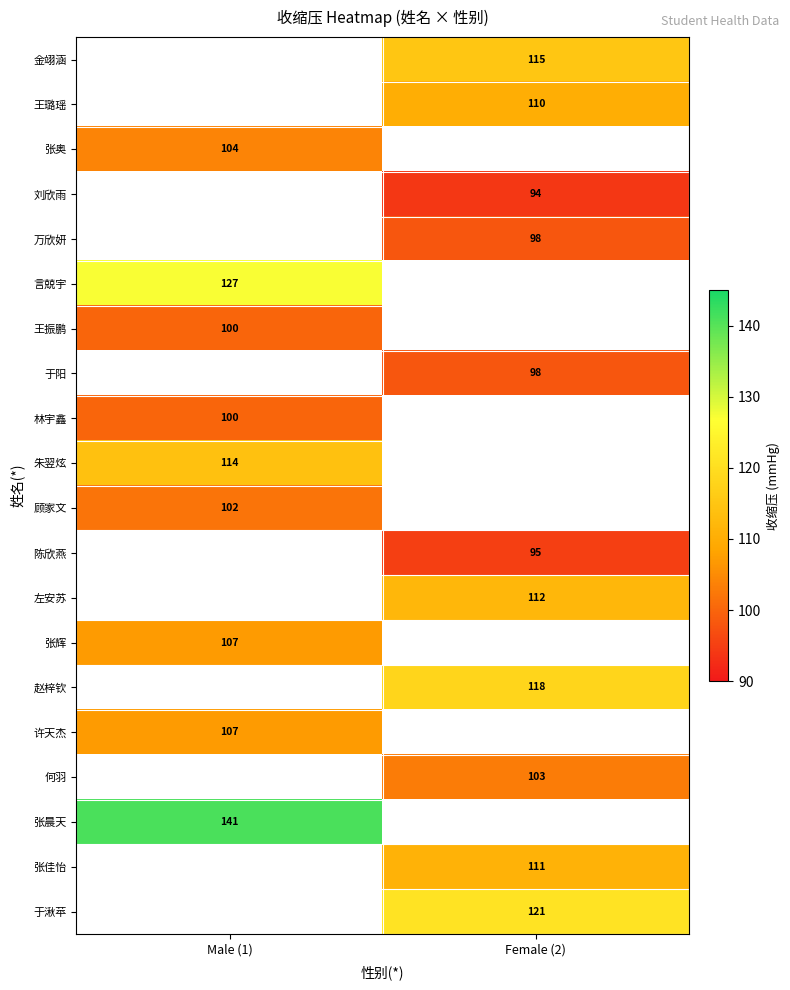

The value of 何羽 at Female (2) is 23. True or false?

False